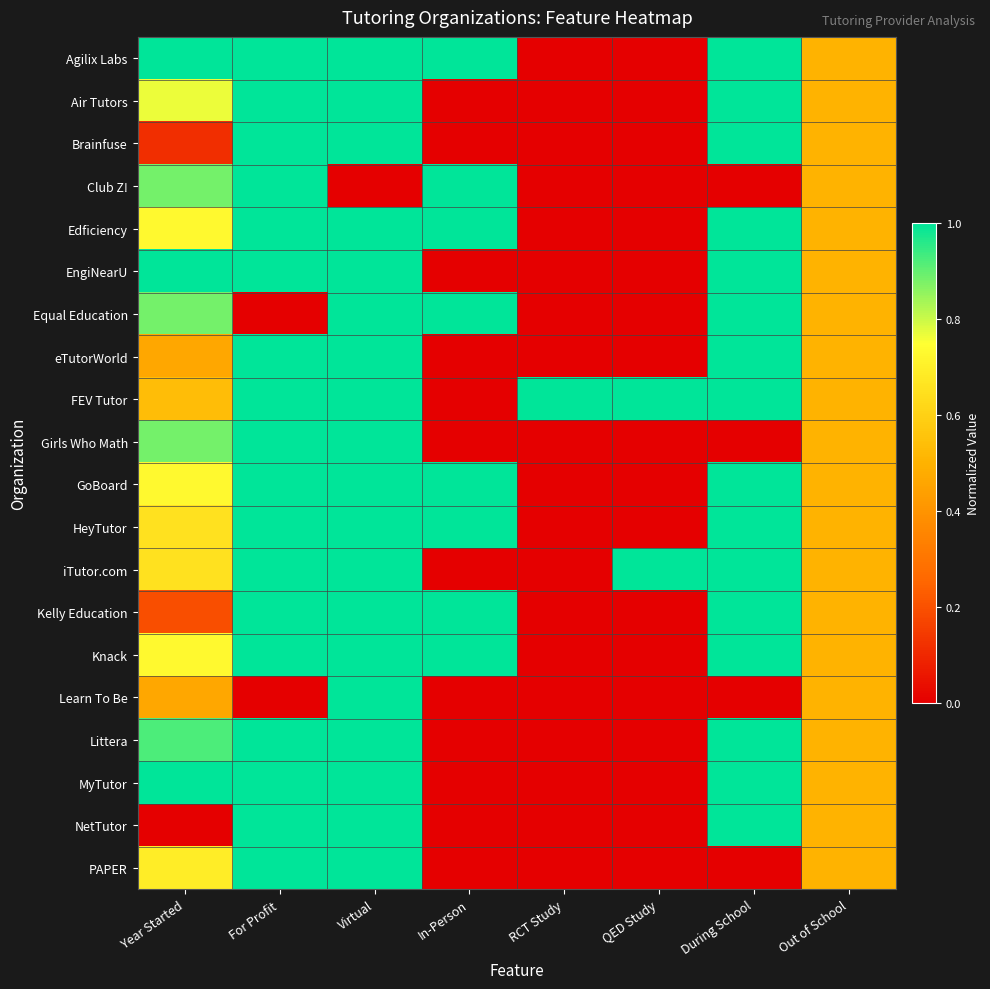

Reading left to right, what are all the values shown in this chart?

Agilix Labs: Year Started=1.0	For Profit=1.0	Virtual=1.0	In-Person=1.0	RCT Study=0.0	QED Study=0.0	During School=1.0	Out of School=0.5
Air Tutors: Year Started=0.8	For Profit=1.0	Virtual=1.0	In-Person=0.0	RCT Study=0.0	QED Study=0.0	During School=1.0	Out of School=0.5
Brainfuse: Year Started=0.1	For Profit=1.0	Virtual=1.0	In-Person=0.0	RCT Study=0.0	QED Study=0.0	During School=1.0	Out of School=0.5
Club Z!: Year Started=0.9	For Profit=1.0	Virtual=0.0	In-Person=1.0	RCT Study=0.0	QED Study=0.0	During School=0.0	Out of School=0.5
Edficiency: Year Started=0.7	For Profit=1.0	Virtual=1.0	In-Person=1.0	RCT Study=0.0	QED Study=0.0	During School=1.0	Out of School=0.5
EngiNearU: Year Started=1.0	For Profit=1.0	Virtual=1.0	In-Person=0.0	RCT Study=0.0	QED Study=0.0	During School=1.0	Out of School=0.5
Equal Education: Year Started=0.9	For Profit=0.0	Virtual=1.0	In-Person=1.0	RCT Study=0.0	QED Study=0.0	During School=1.0	Out of School=0.5
eTutorWorld: Year Started=0.5	For Profit=1.0	Virtual=1.0	In-Person=0.0	RCT Study=0.0	QED Study=0.0	During School=1.0	Out of School=0.5
FEV Tutor: Year Started=0.5	For Profit=1.0	Virtual=1.0	In-Person=0.0	RCT Study=1.0	QED Study=1.0	During School=1.0	Out of School=0.5
Girls Who Math: Year Started=0.9	For Profit=1.0	Virtual=1.0	In-Person=0.0	RCT Study=0.0	QED Study=0.0	During School=0.0	Out of School=0.5
GoBoard: Year Started=0.7	For Profit=1.0	Virtual=1.0	In-Person=1.0	RCT Study=0.0	QED Study=0.0	During School=1.0	Out of School=0.5
HeyTutor: Year Started=0.7	For Profit=1.0	Virtual=1.0	In-Person=1.0	RCT Study=0.0	QED Study=0.0	During School=1.0	Out of School=0.5
iTutor.com: Year Started=0.7	For Profit=1.0	Virtual=1.0	In-Person=0.0	RCT Study=0.0	QED Study=1.0	During School=1.0	Out of School=0.5
Kelly Education: Year Started=0.2	For Profit=1.0	Virtual=1.0	In-Person=1.0	RCT Study=0.0	QED Study=0.0	During School=1.0	Out of School=0.5
Knack: Year Started=0.7	For Profit=1.0	Virtual=1.0	In-Person=1.0	RCT Study=0.0	QED Study=0.0	During School=1.0	Out of School=0.5
Learn To Be: Year Started=0.5	For Profit=0.0	Virtual=1.0	In-Person=0.0	RCT Study=0.0	QED Study=0.0	During School=0.0	Out of School=0.5
Littera: Year Started=0.9	For Profit=1.0	Virtual=1.0	In-Person=0.0	RCT Study=0.0	QED Study=0.0	During School=1.0	Out of School=0.5
MyTutor: Year Started=1.0	For Profit=1.0	Virtual=1.0	In-Person=0.0	RCT Study=0.0	QED Study=0.0	During School=1.0	Out of School=0.5
NetTutor: Year Started=0.0	For Profit=1.0	Virtual=1.0	In-Person=0.0	RCT Study=0.0	QED Study=0.0	During School=1.0	Out of School=0.5
PAPER: Year Started=0.7	For Profit=1.0	Virtual=1.0	In-Person=0.0	RCT Study=0.0	QED Study=0.0	During School=0.0	Out of School=0.5